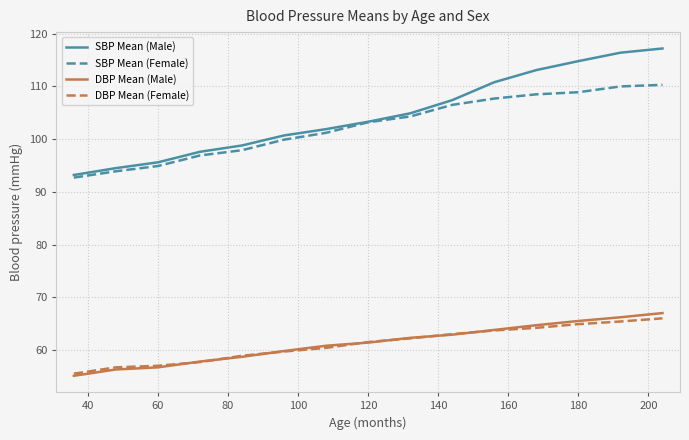

What is the minimum value for DBP Mean (Male)?

55.1